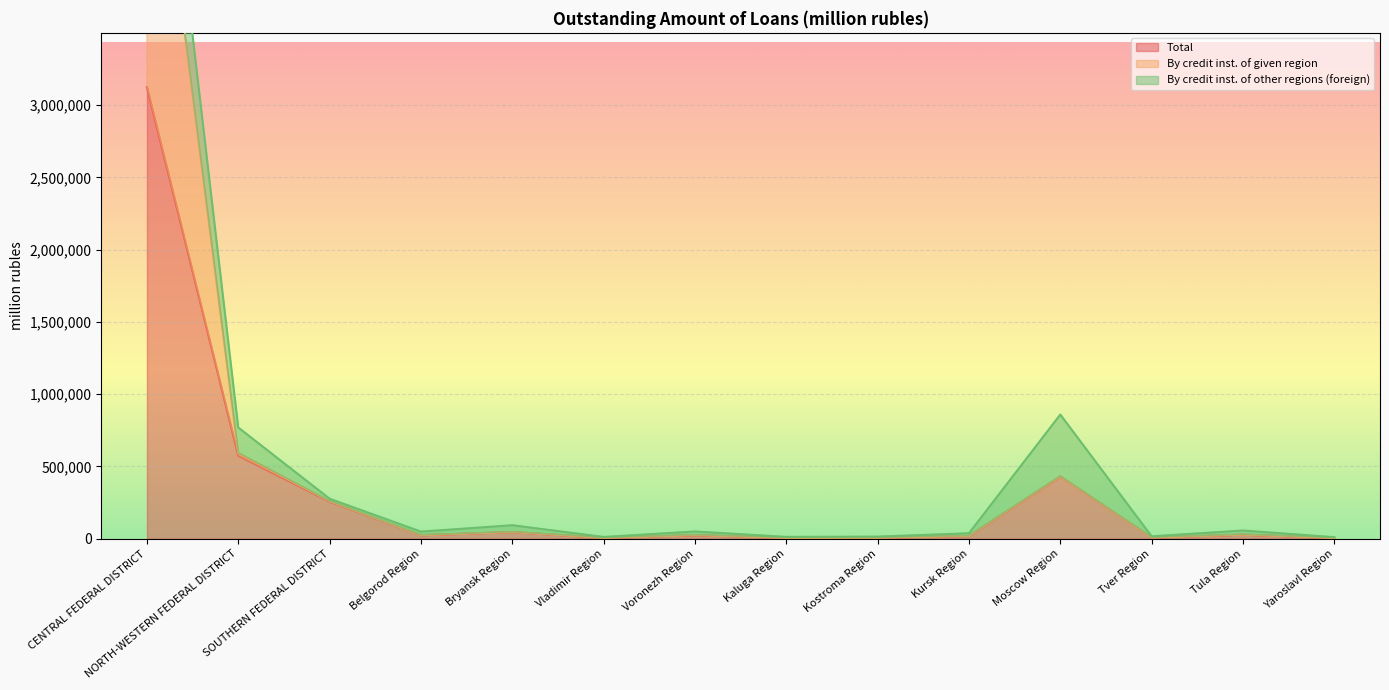

What is the label of the 13th point from the left?

Tula Region